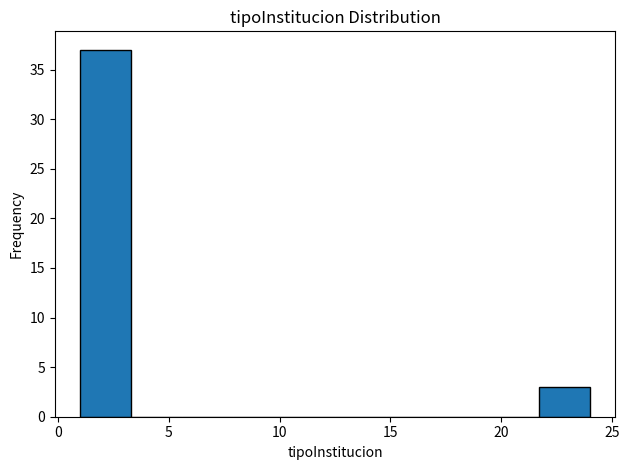

Reading left to right, list every bar in this chart as the range it spans on the x-axis followed by its height. Neither the bar edges nor the heights are printed on the chart, so give them approximately, as read against the axes.

1.0 to 3.3: 37
3.3 to 5.6: 0
5.6 to 7.9: 0
7.9 to 10.2: 0
10.2 to 12.5: 0
12.5 to 14.8: 0
14.8 to 17.1: 0
17.1 to 19.4: 0
19.4 to 21.7: 0
21.7 to 24.0: 3